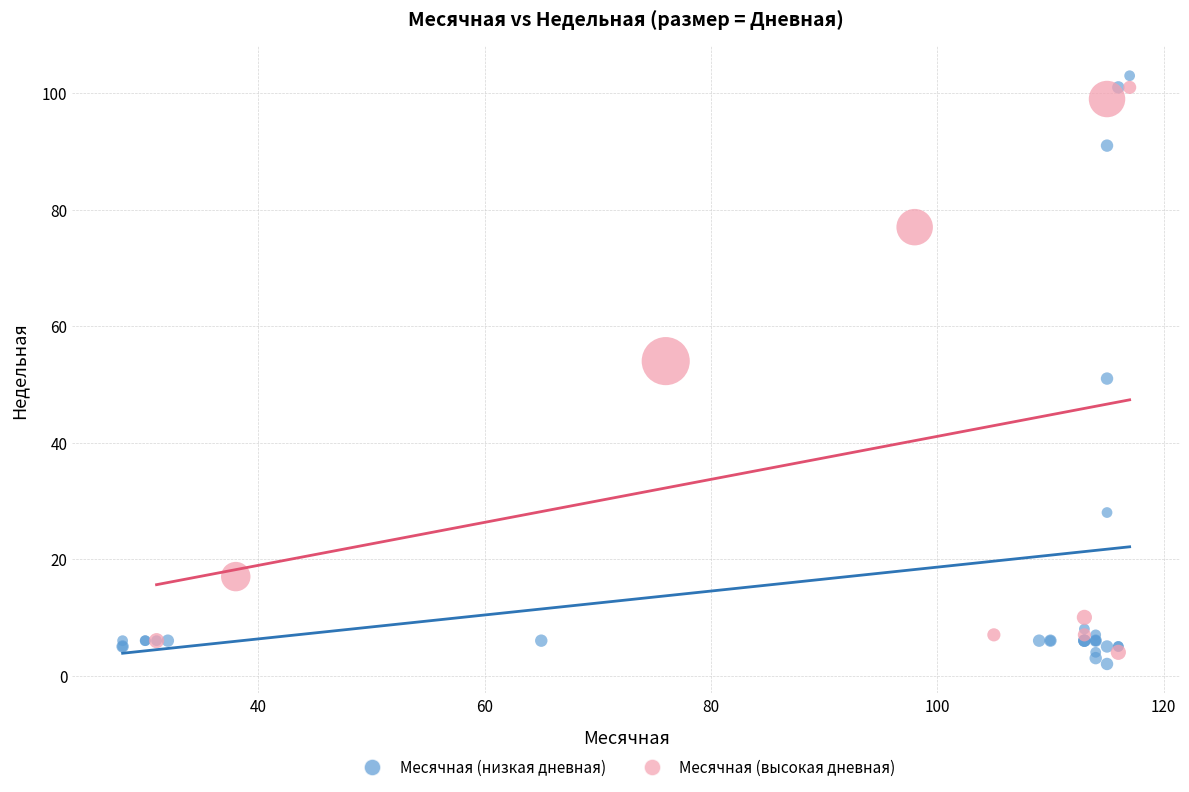

Which series has the largest Y range (max minus min)?

Месячная (низкая дневная)